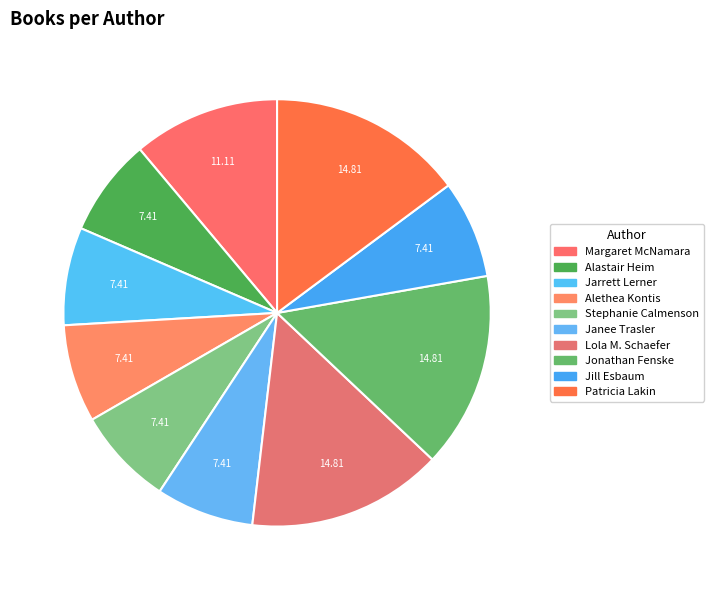

Which slice is the smallest?

Alastair Heim (178622608)